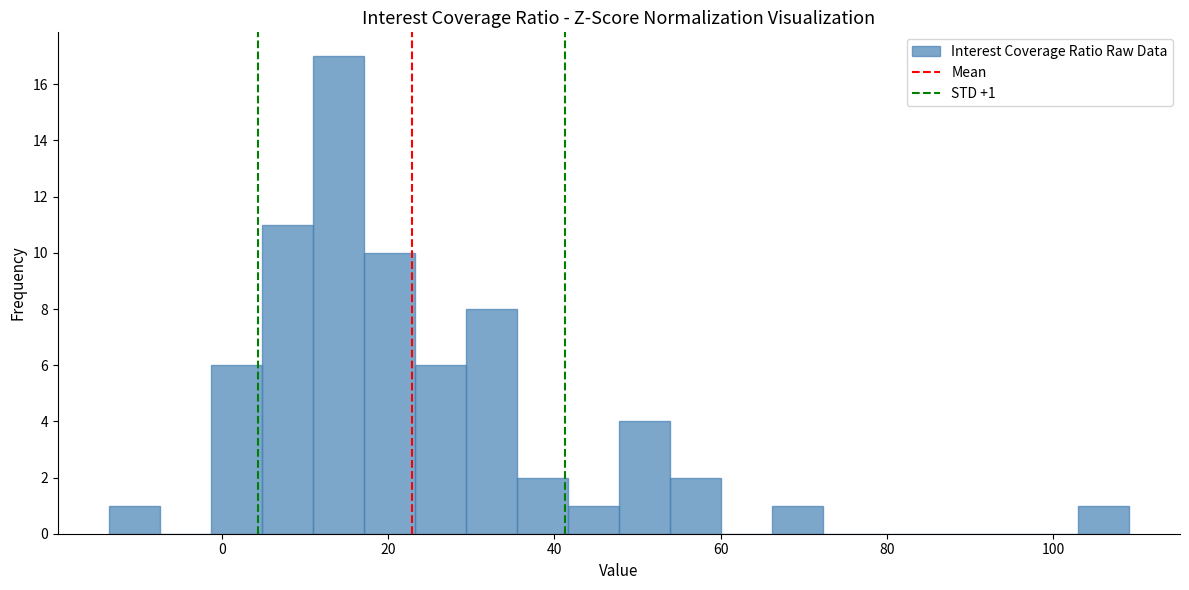

Around what value on the x-axis is the tallest bar? Give the approximate position of its centre, as read against the axis.

14